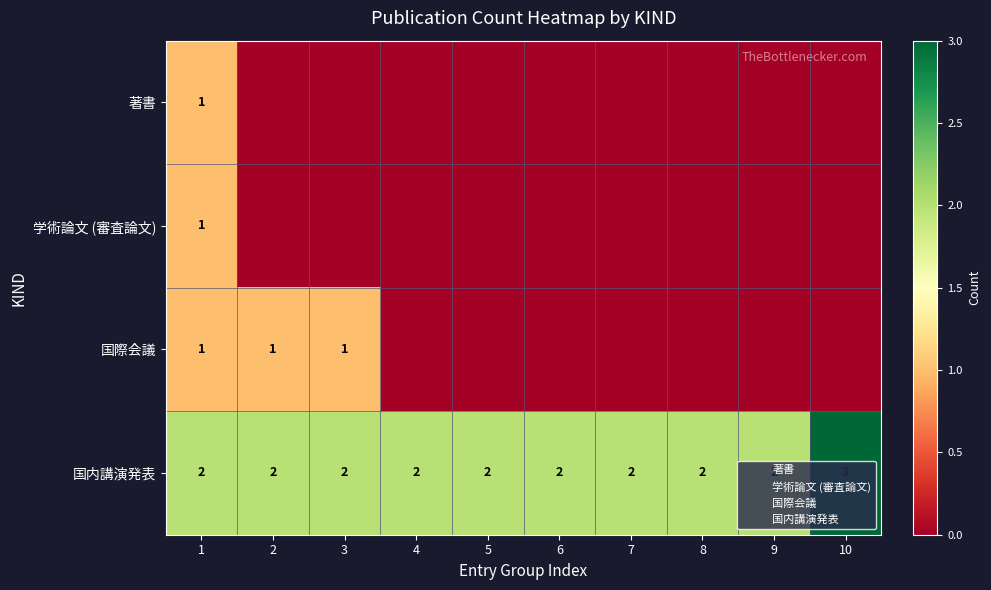

How many positive values does the 国際会議 series have?

3